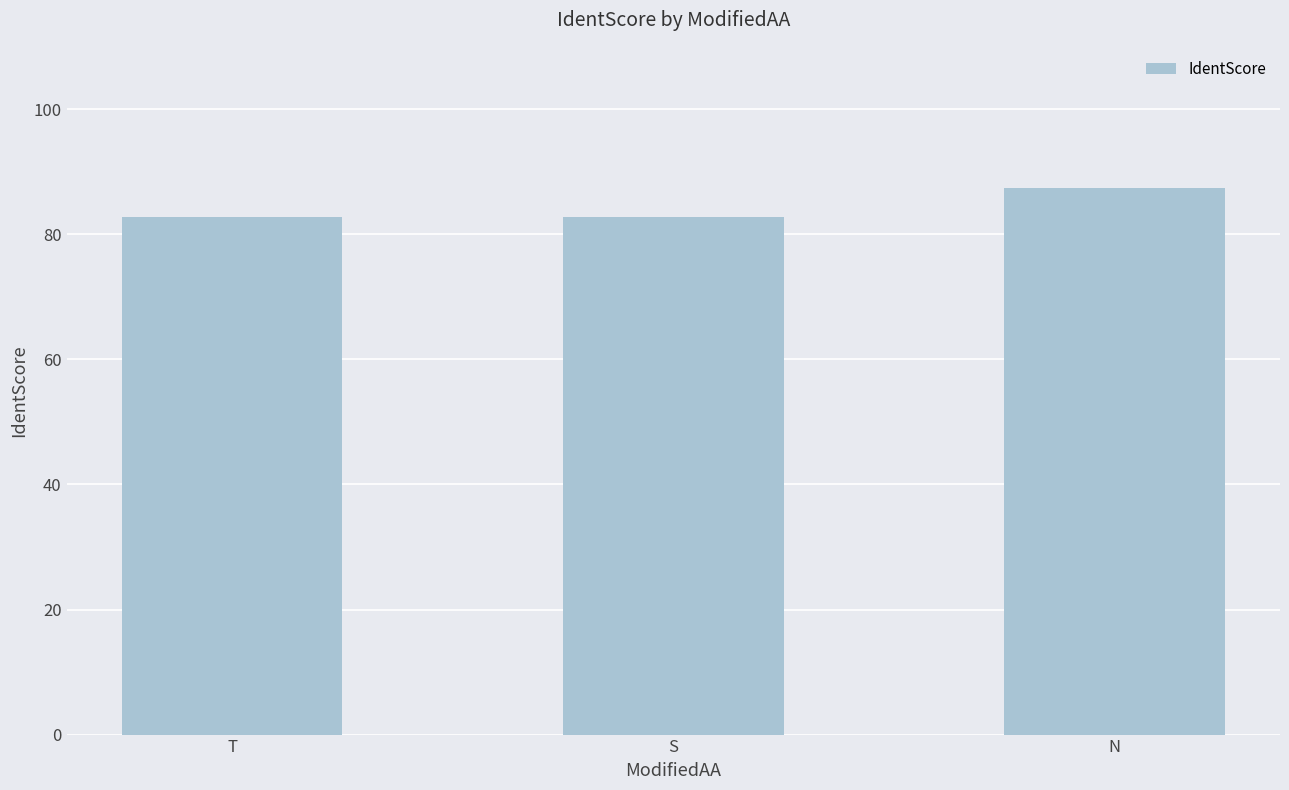

Count the number of data series in this chart.

1